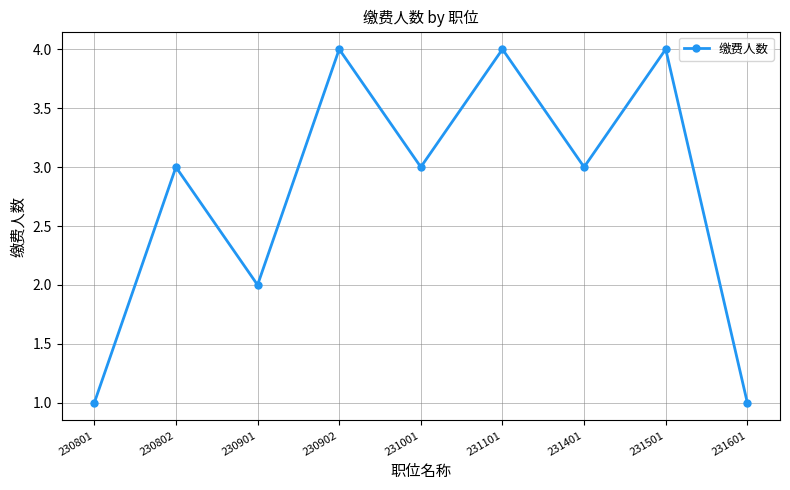

What is the greatest value displayed?

4